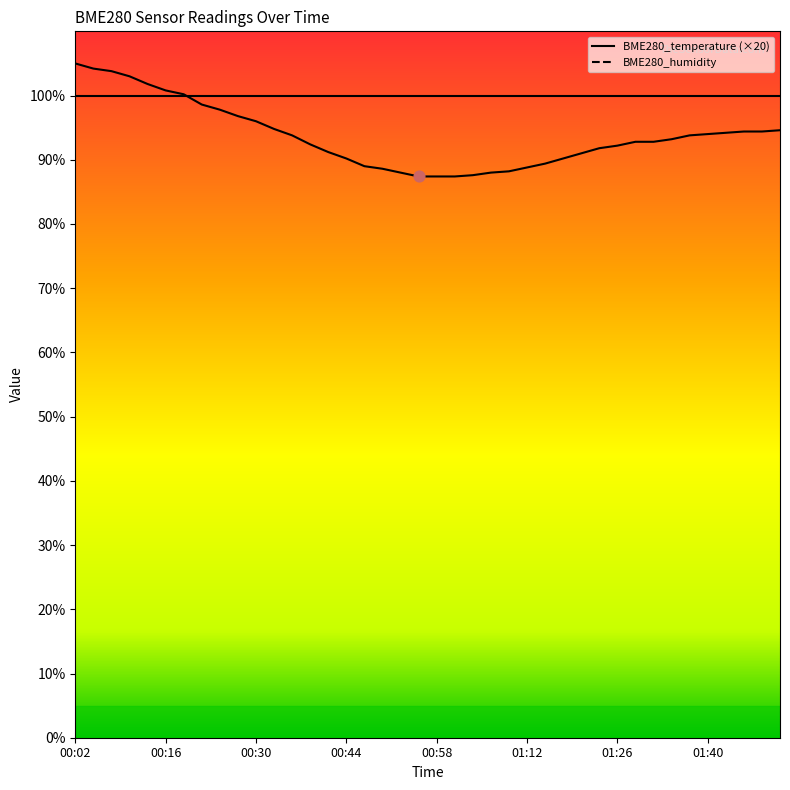

What is the change in value from 00:19 to 01:09?

-12.0